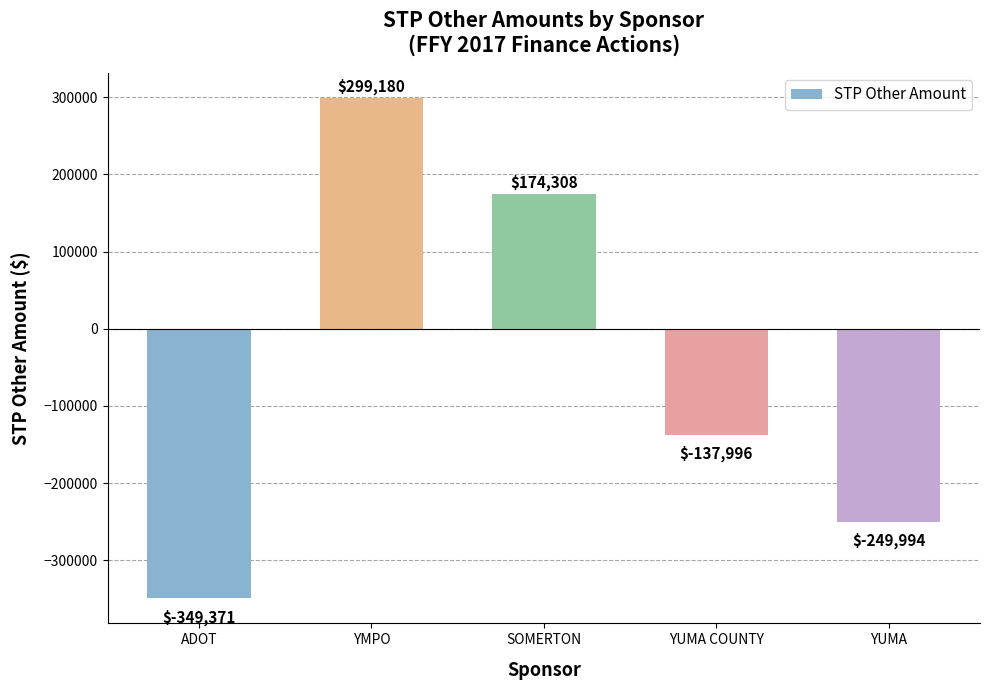

How many values are below zero?

3